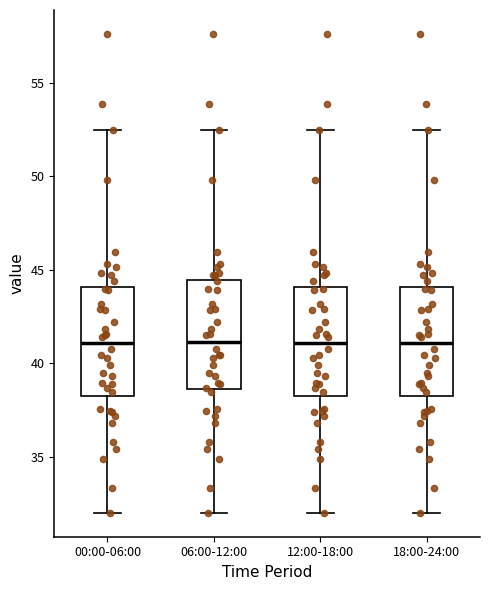

Where is the upper edge of the box for 06:00-12:00 on the y-axis? The values are not printed on the chart, so give them approximately, as read against the axis.

44.5